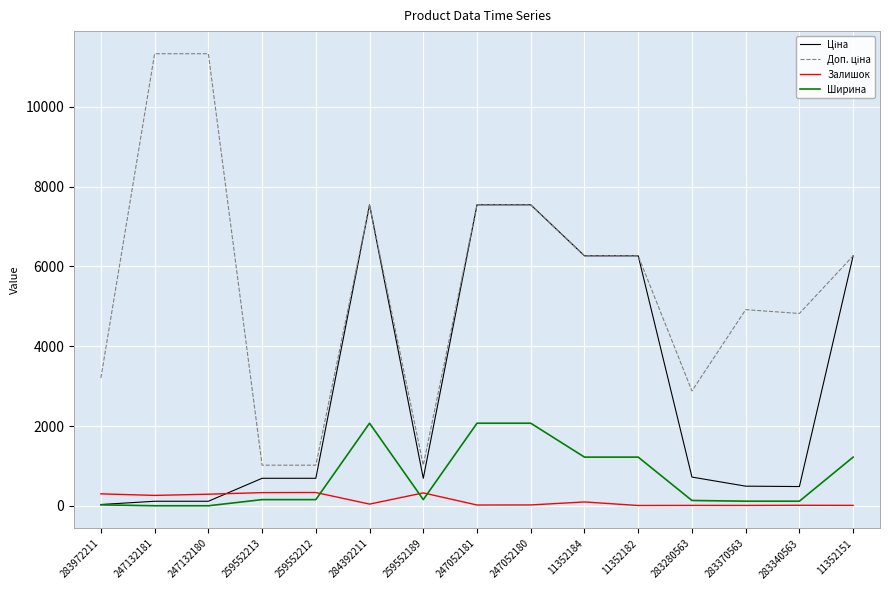

True or false: Ширина has a value of 23.0 at 283972211.

True